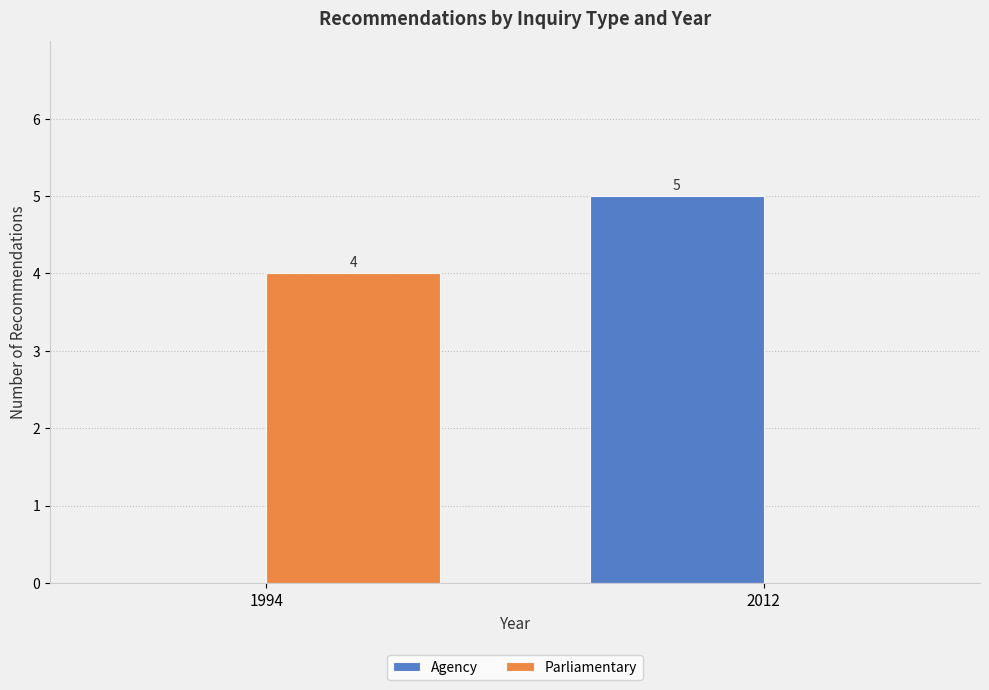

Reading left to right, extract all data points from this chart.

Agency: 1994=0	2012=5
Parliamentary: 1994=4	2012=0